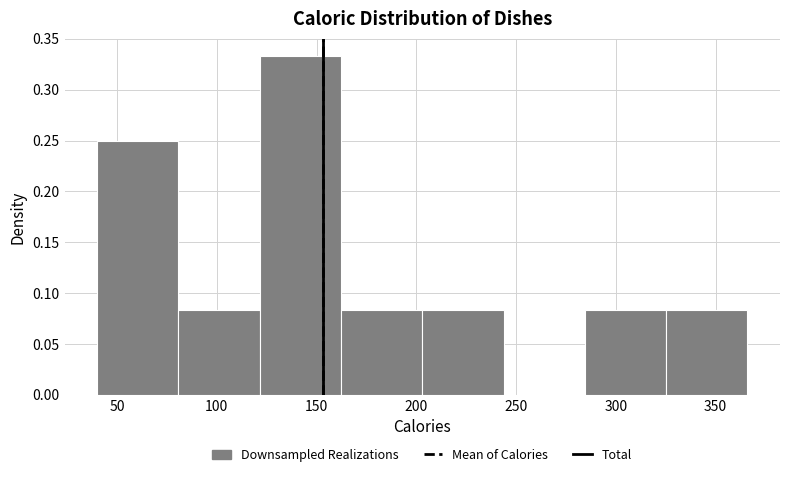

What is the height of the bar covering 40 to 80 on the x-axis? Neither the bar edges nor the heights are printed on the chart, so give them approximately, as read against the axes.

0.250